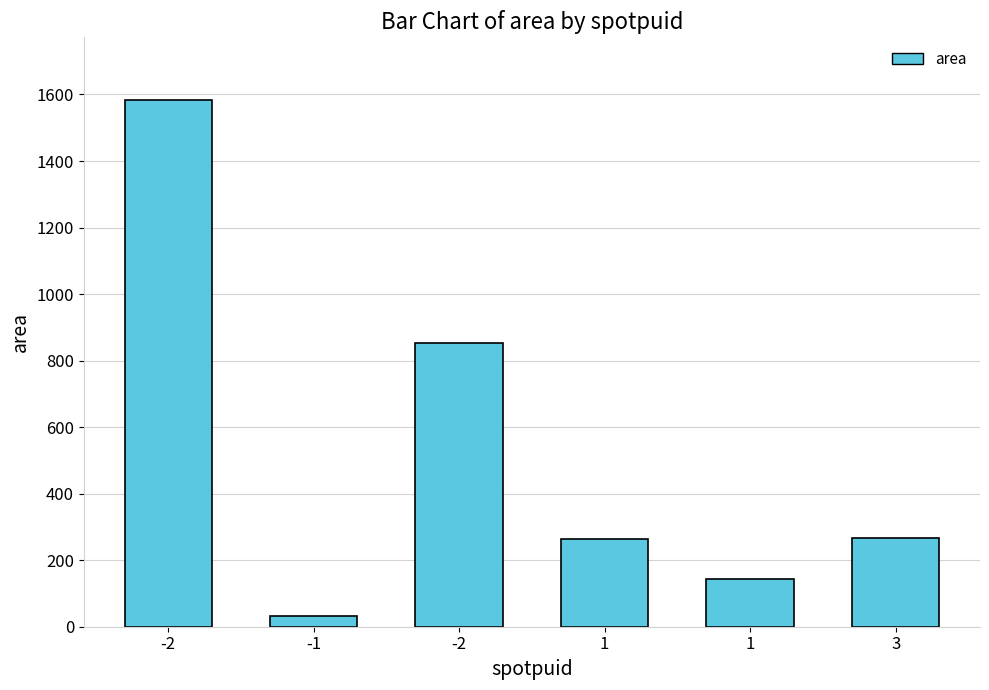

What is the label of the 3rd bar from the right?

1